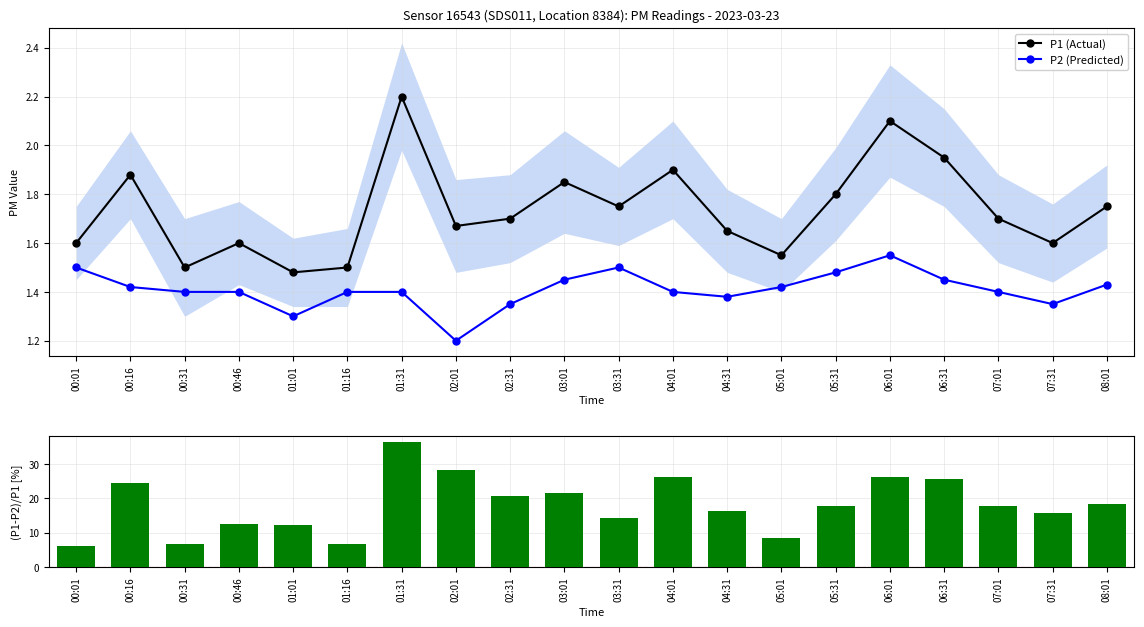

Which series has the widest spread of values?

(P1-P2)/P1 [%]